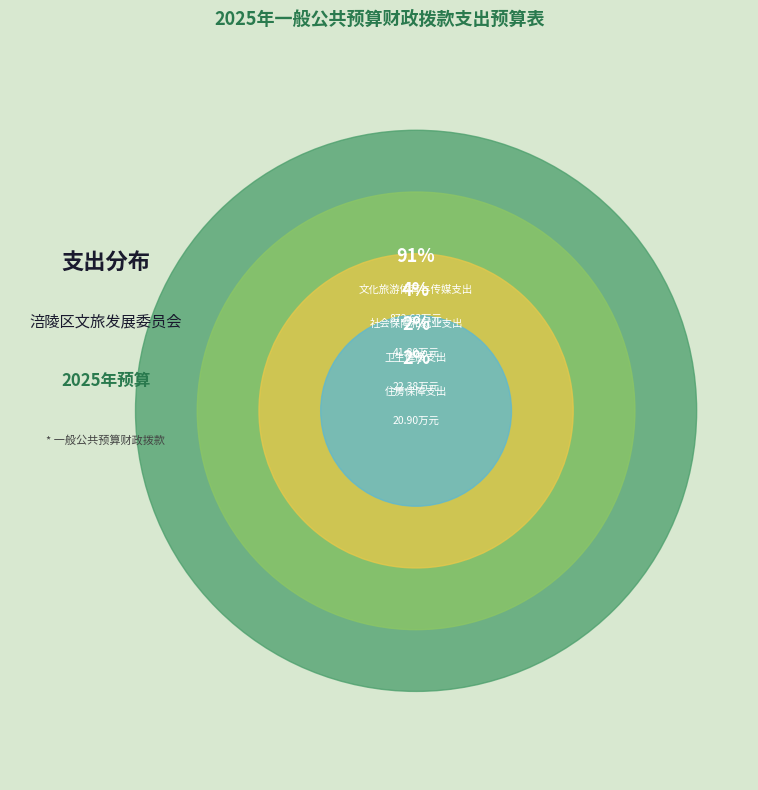

Which category accounts for the majority?

文化旅游体育与传媒支出